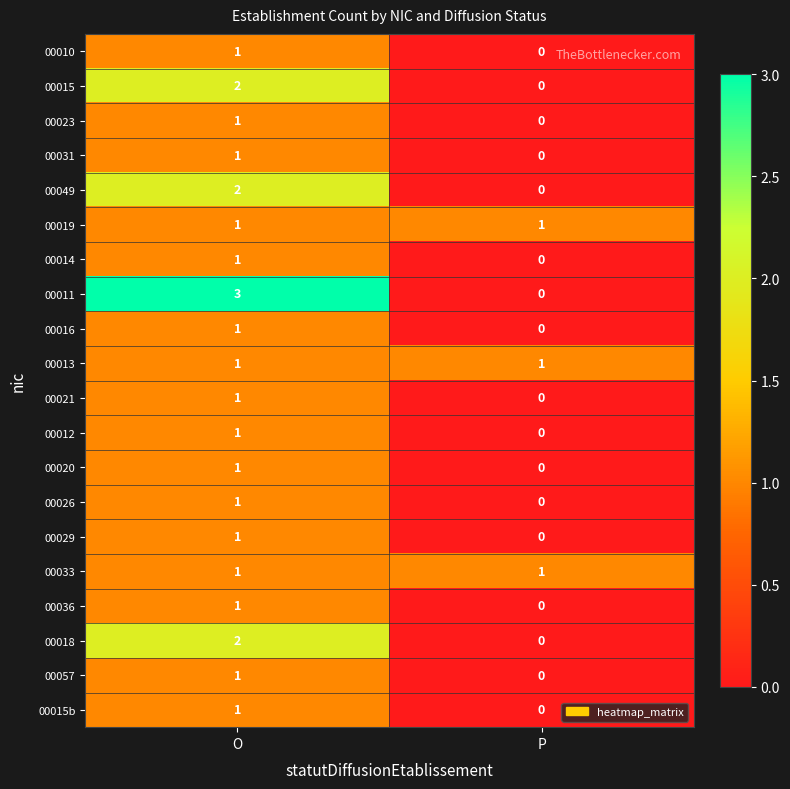

Is it true that 00018 equals 0 at P?

True